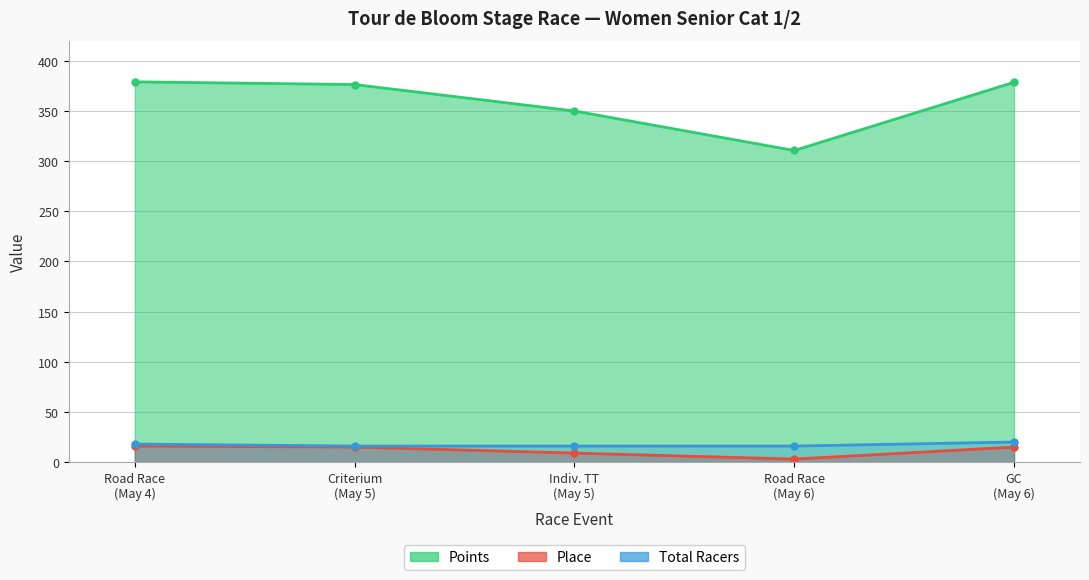

True or false: Place and Total Racers cross at least once.

False